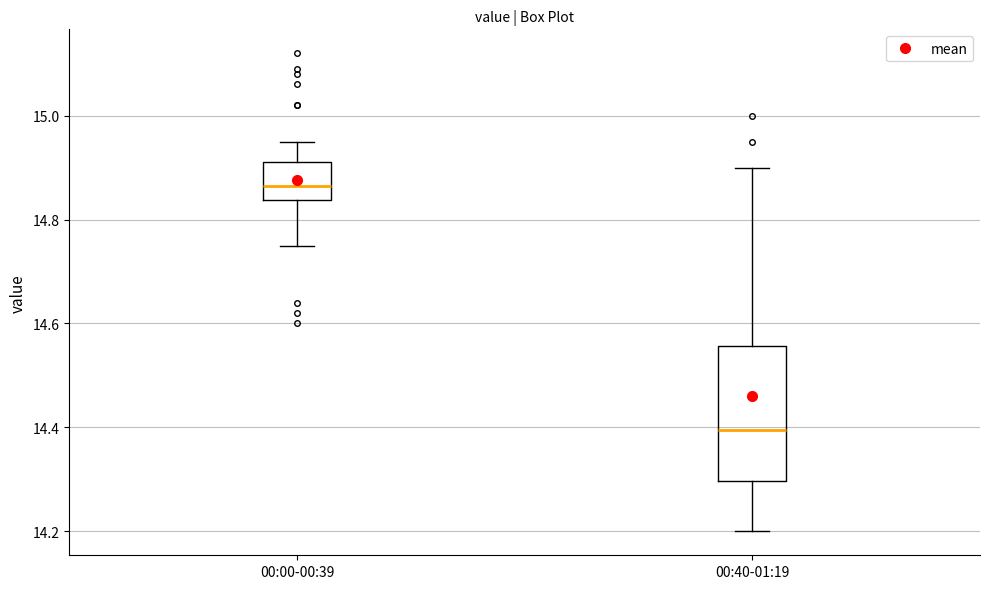

Which box is the tallest, from its lower edge to its upper edge?

00:40-01:19